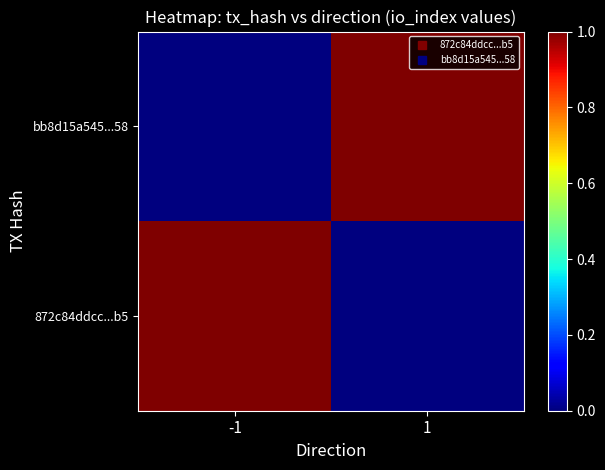

Which series has the largest total across all categories?

872c84ddcc...b5